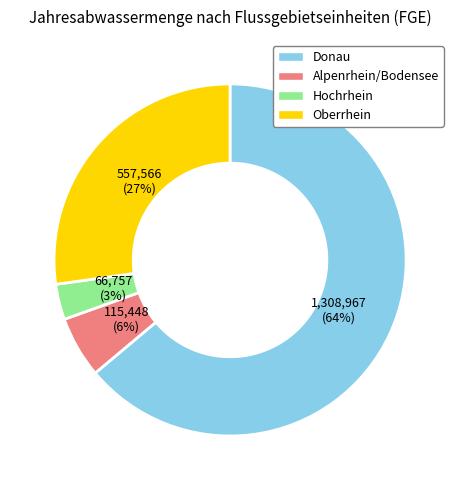

To the nearest percent, what portion does Hochrhein represent?

3%